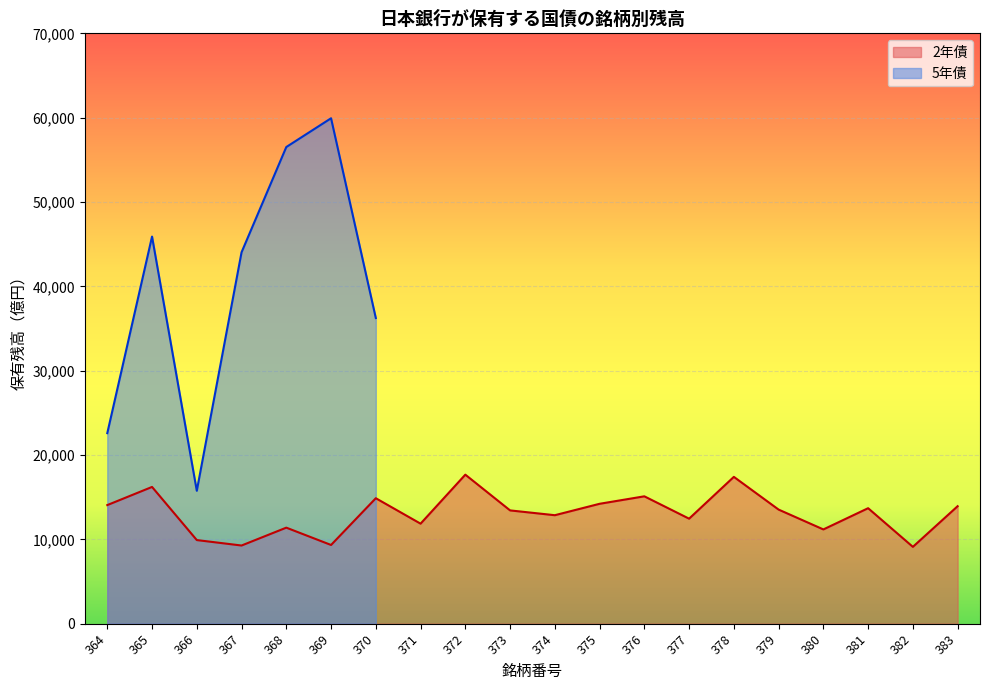

Is it true that the value at 373 is 5213?

False